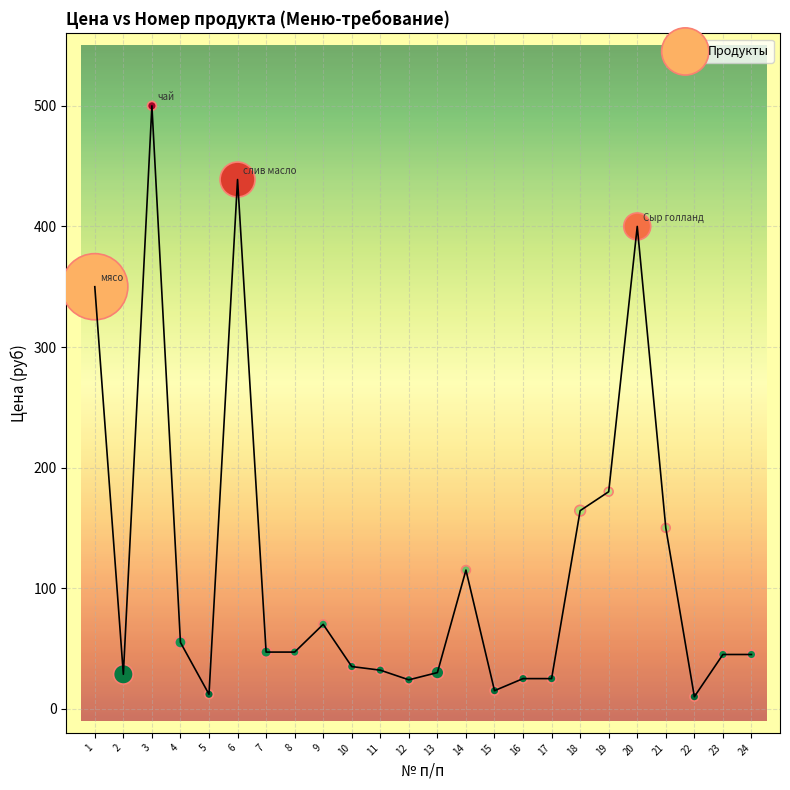

What Y value in the scatter plot is closest to 255?

180.0